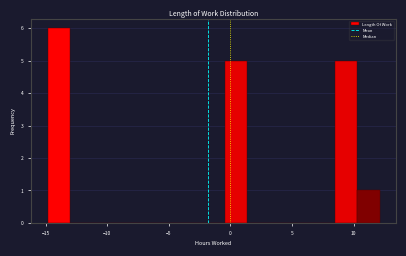

Read against the x-axis, roughly where is the centre of the tallest bar?

-14.0